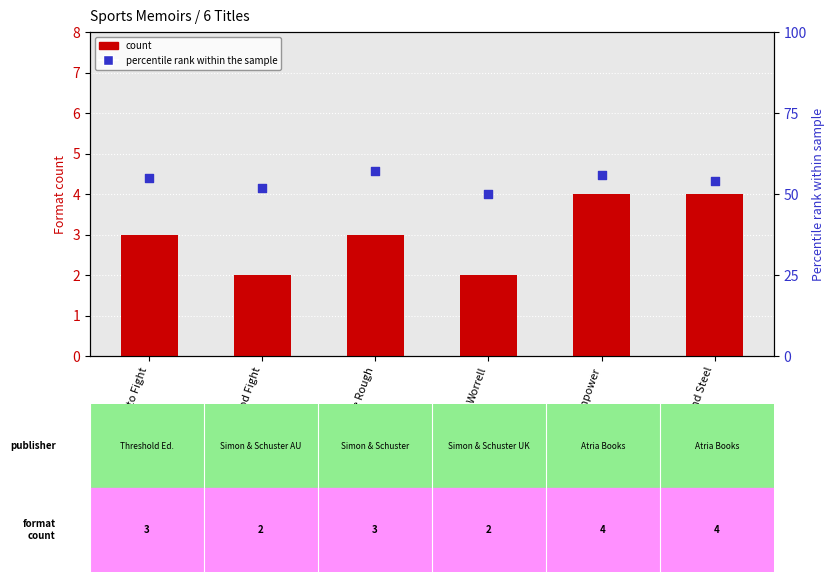

At how many categories does at least one series exceed 14?

6